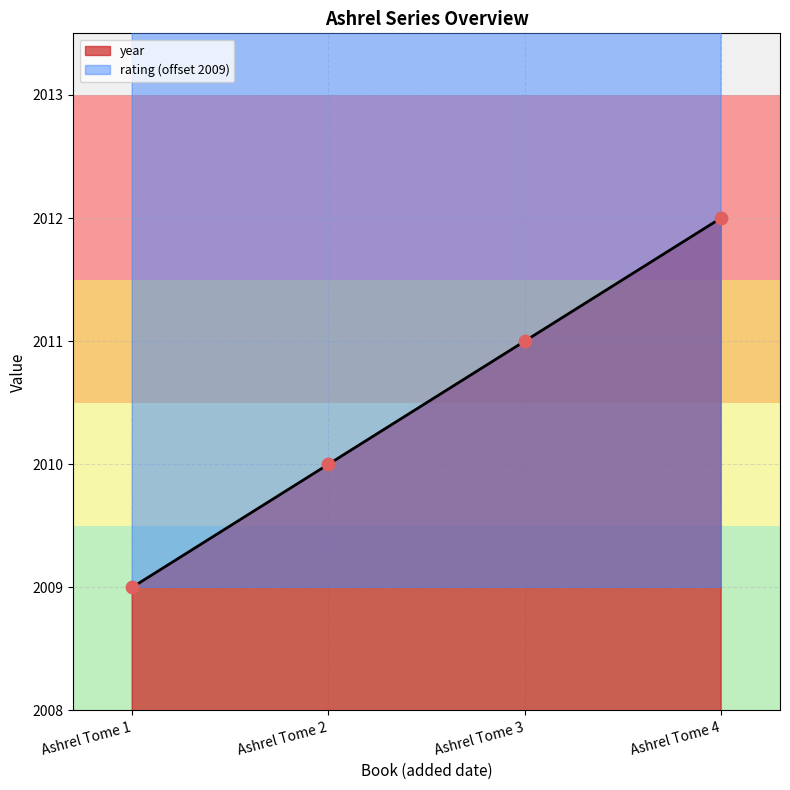

Which series contains the highest Y value?

rating